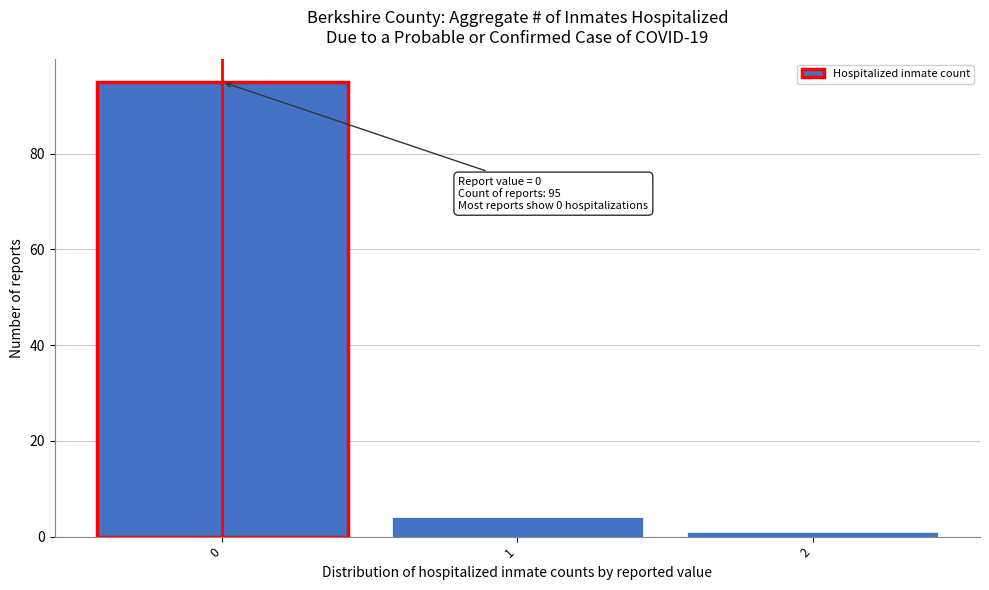

Which range on the x-axis has the tallest bar?

-0.5 to 0.5